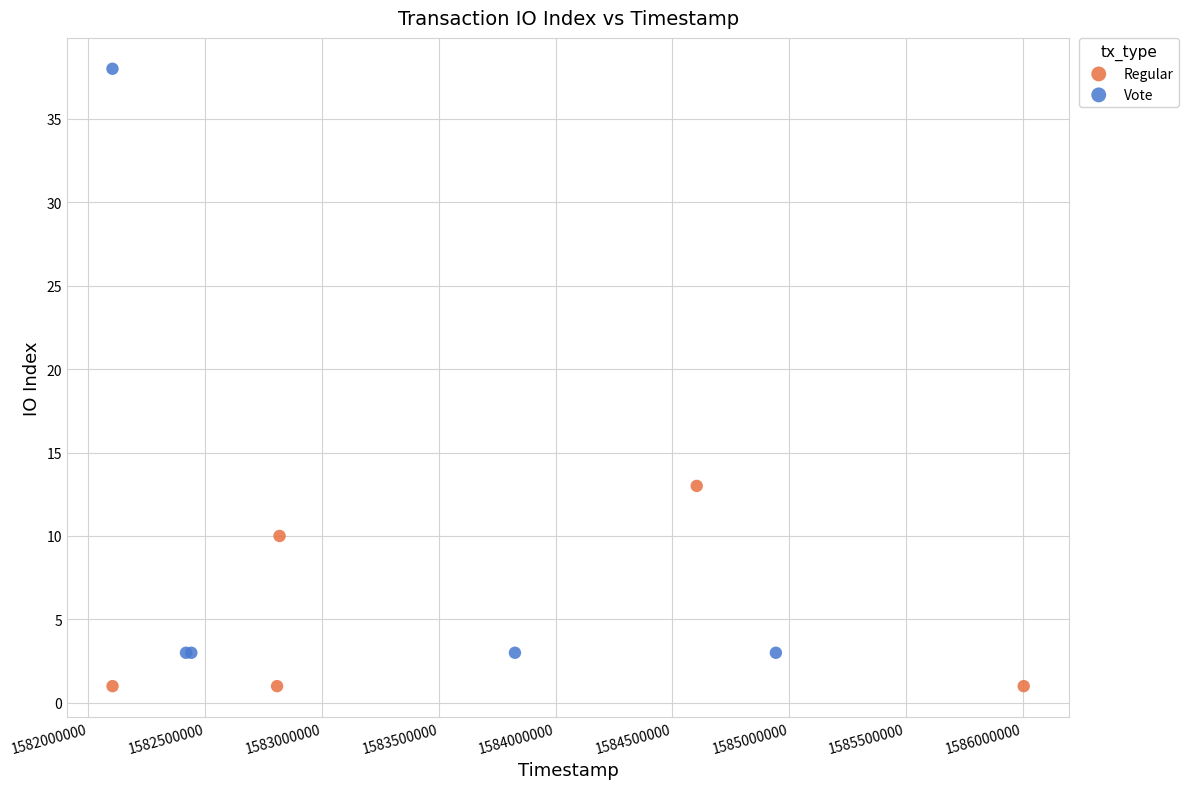

Which series reaches the maximum Y coordinate?

Vote